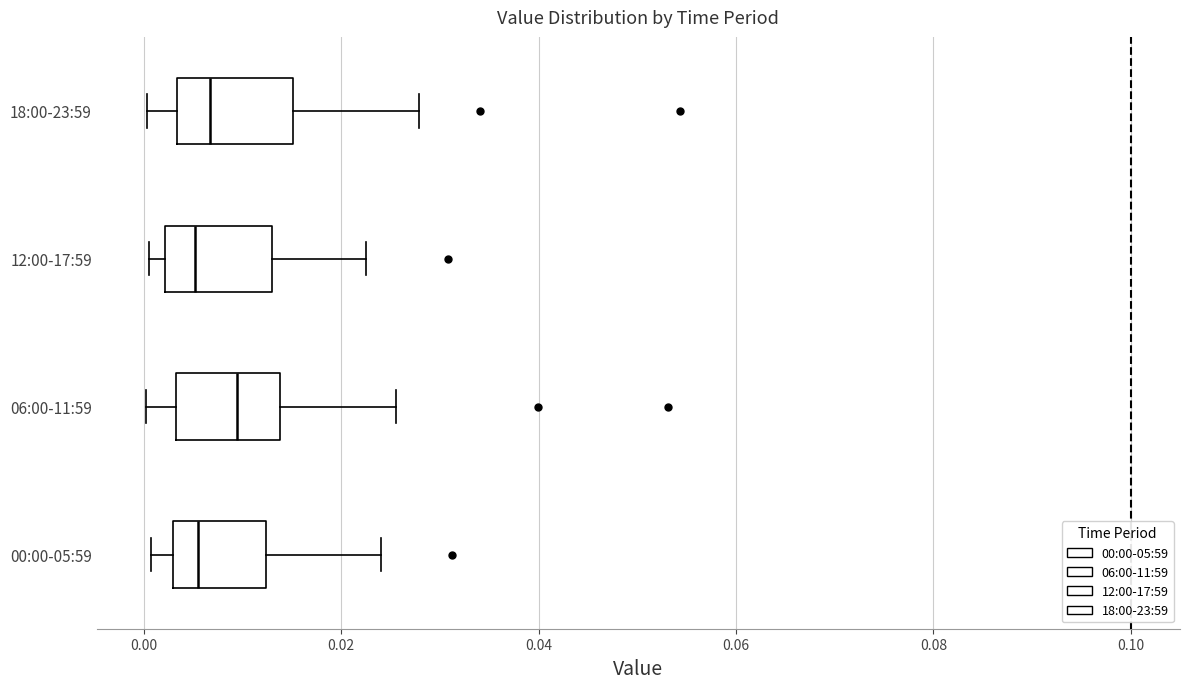

Where does the median line of the box for 00:00-05:59 sit on the x-axis? The values are not printed on the chart, so give them approximately, as read against the axis.

0.006